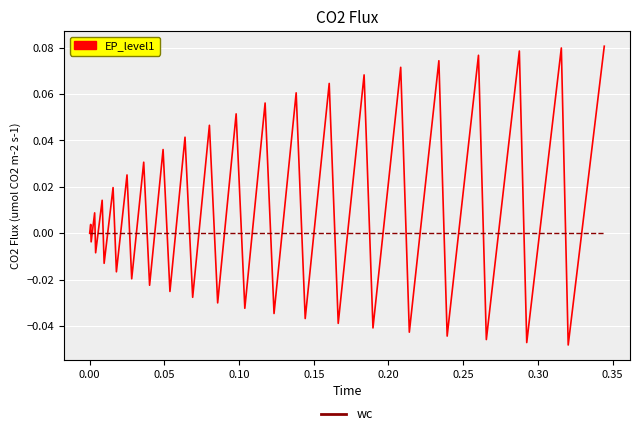

Does the chart have visible grid lines?

Yes